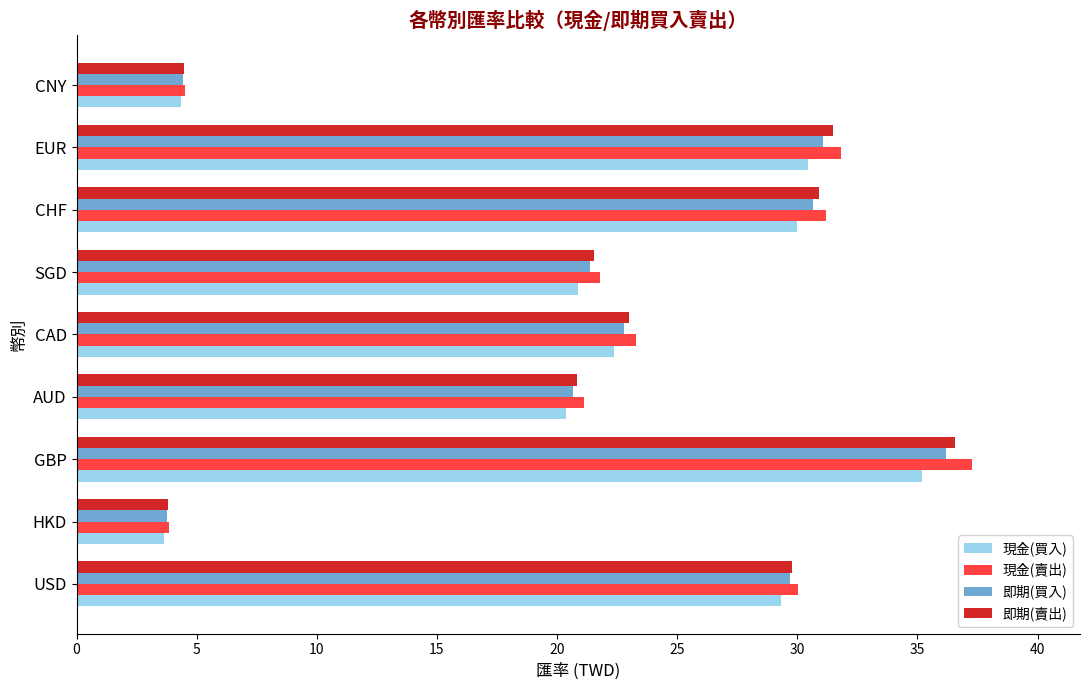

What is the approximate value of 即期(賣出) at AUD?

20.9